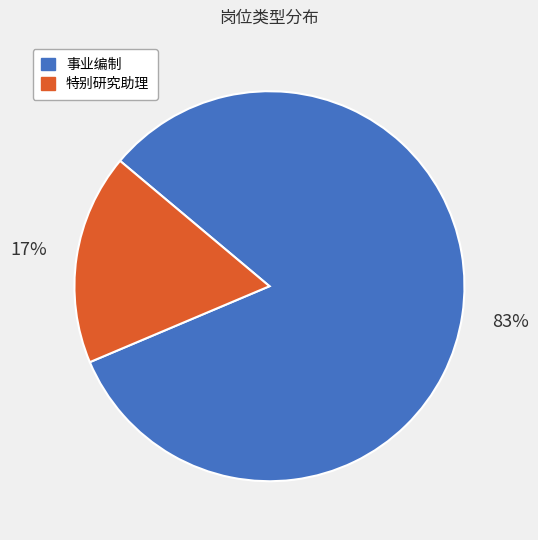

To the nearest percent, what is the combined percentage of 事业编制 and 特别研究助理?

100%